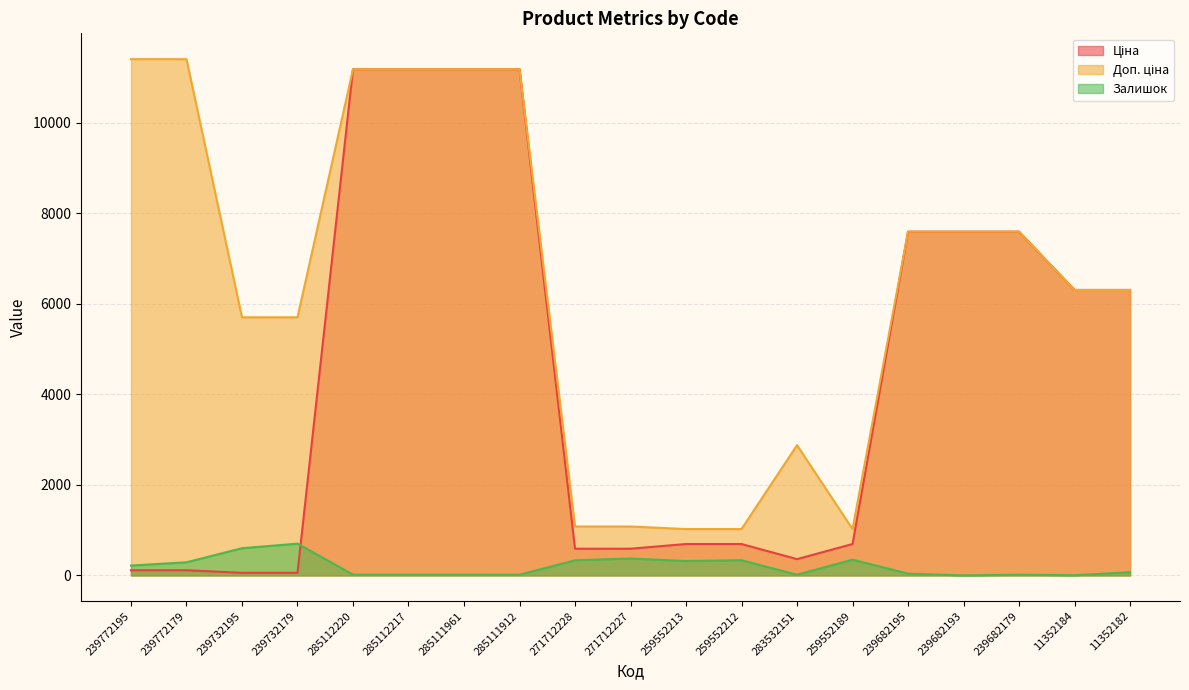

Between 285112220 and 259552189, which series saw the biggest shift?

Ціна